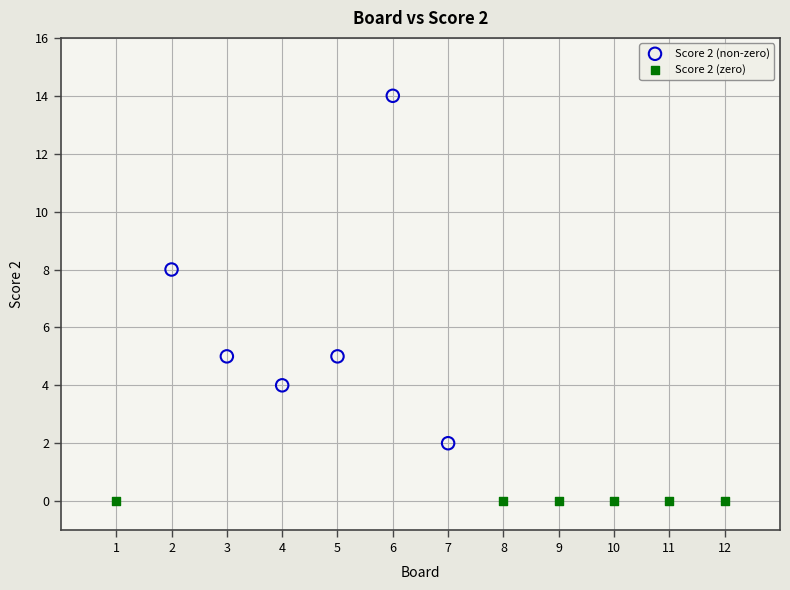

Which series reaches the maximum Y coordinate?

Score 2 (non-zero)